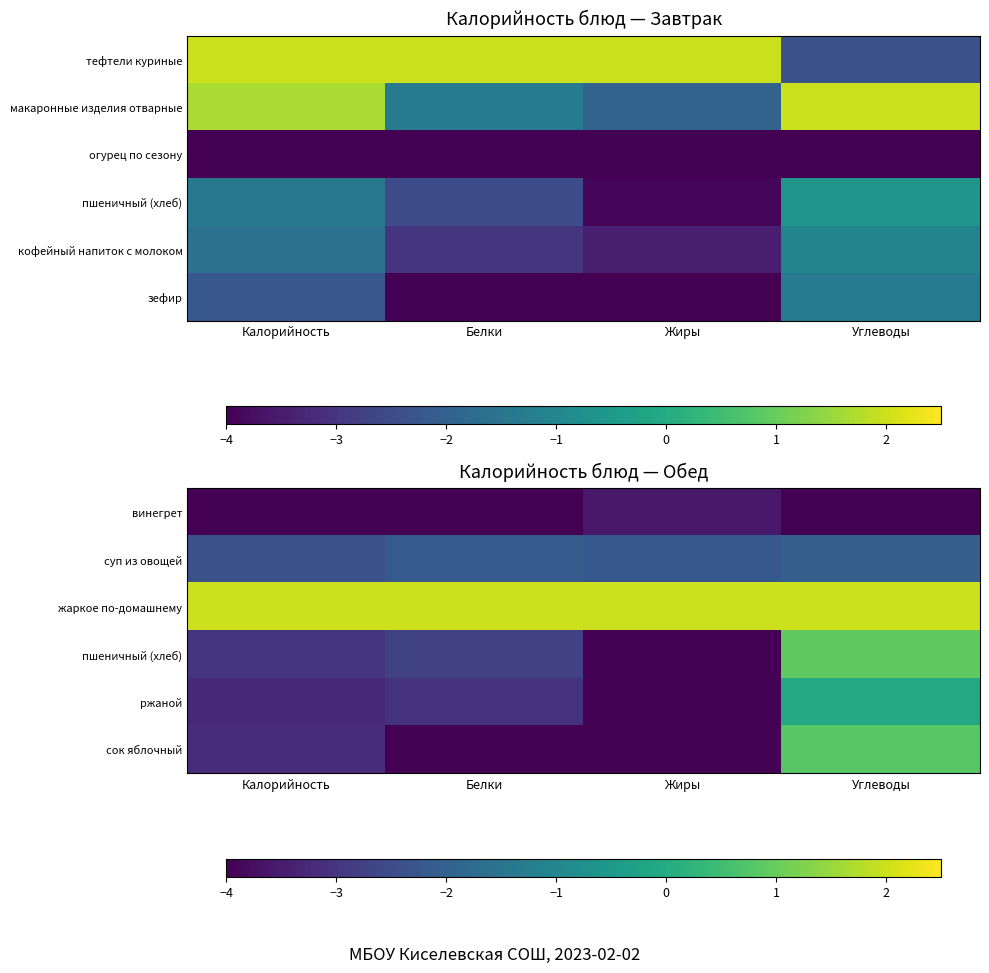

Read the винегрет value at Жиры.

-3.6